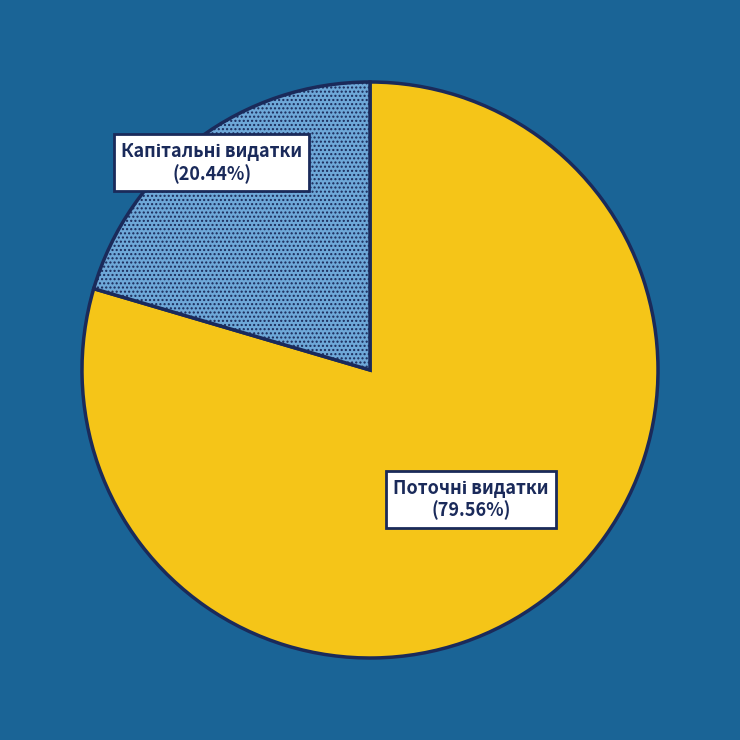

Does any single category account for the majority?

Yes